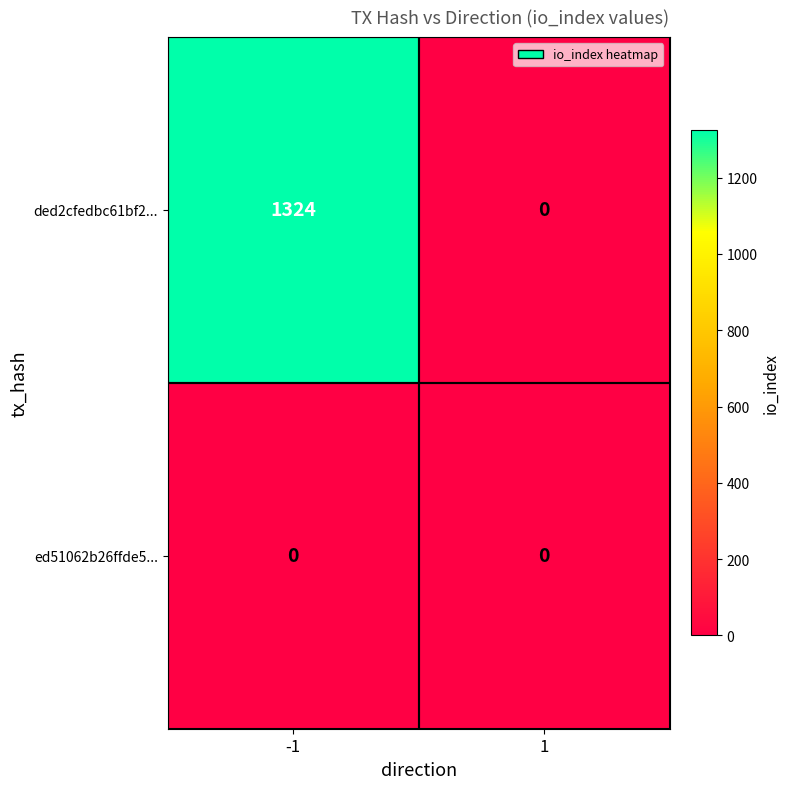

Reading left to right, list all the values displayed in this chart.

ded2cfedbc61bf2...: -1=1324	1=0
ed51062b26ffde5...: -1=0	1=0